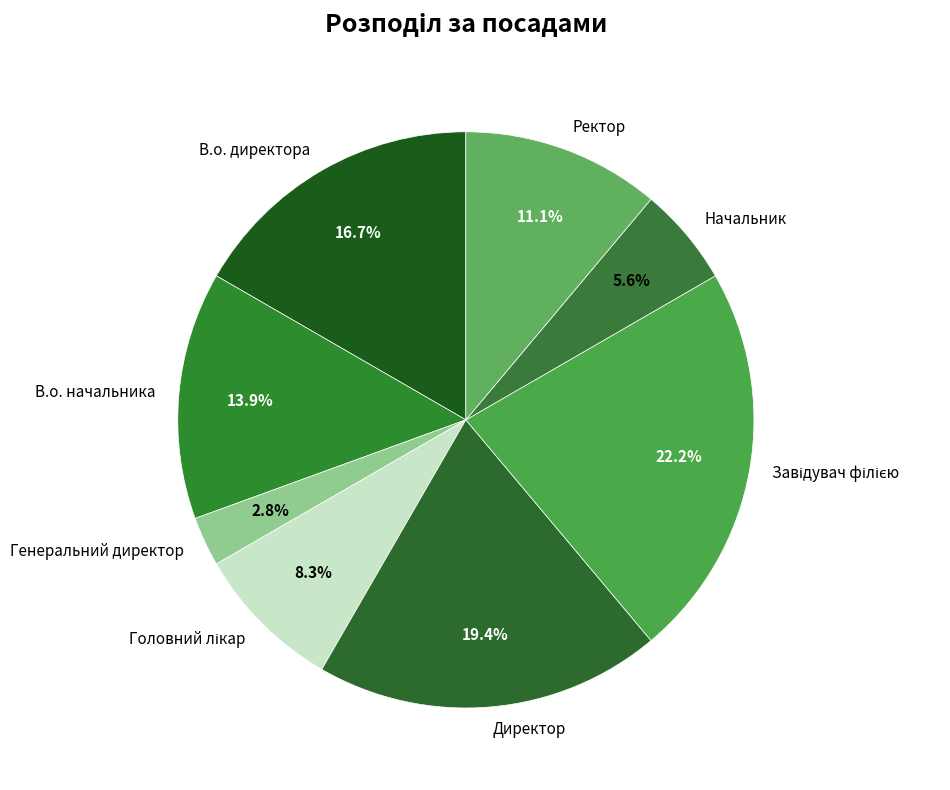

How many slices are in this pie chart?

8